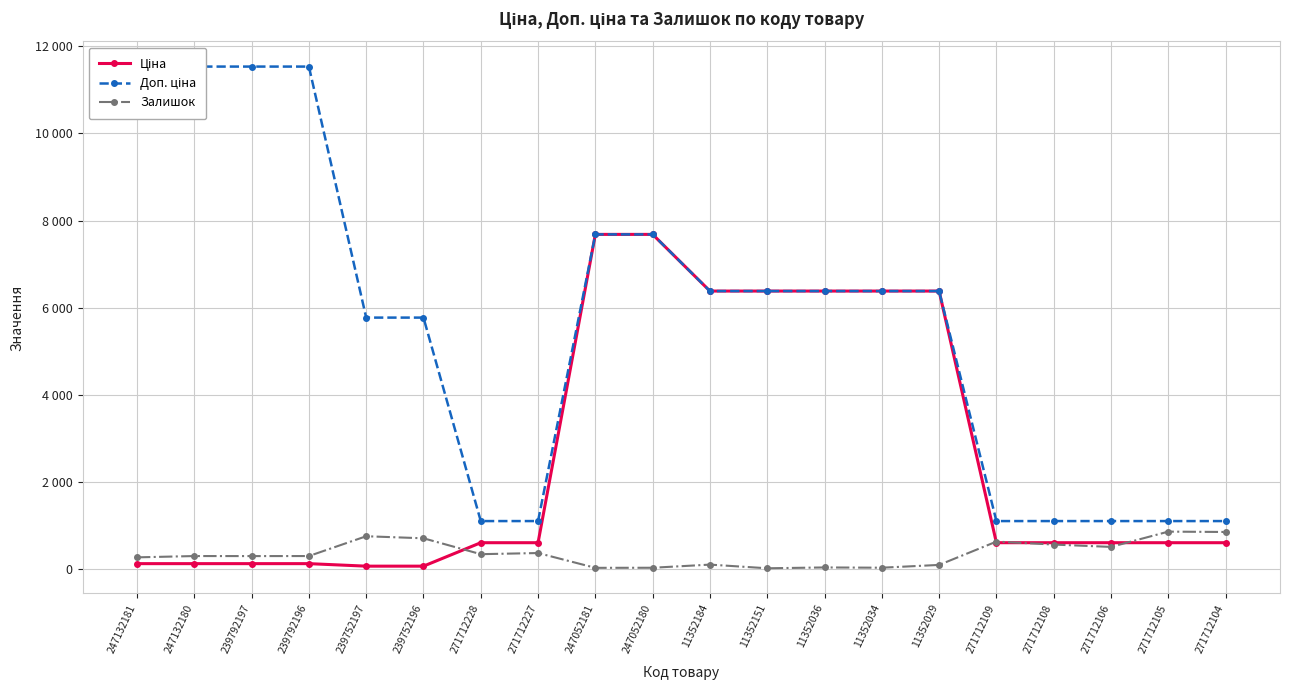

At which category is the sum across all series the highest?

247052180